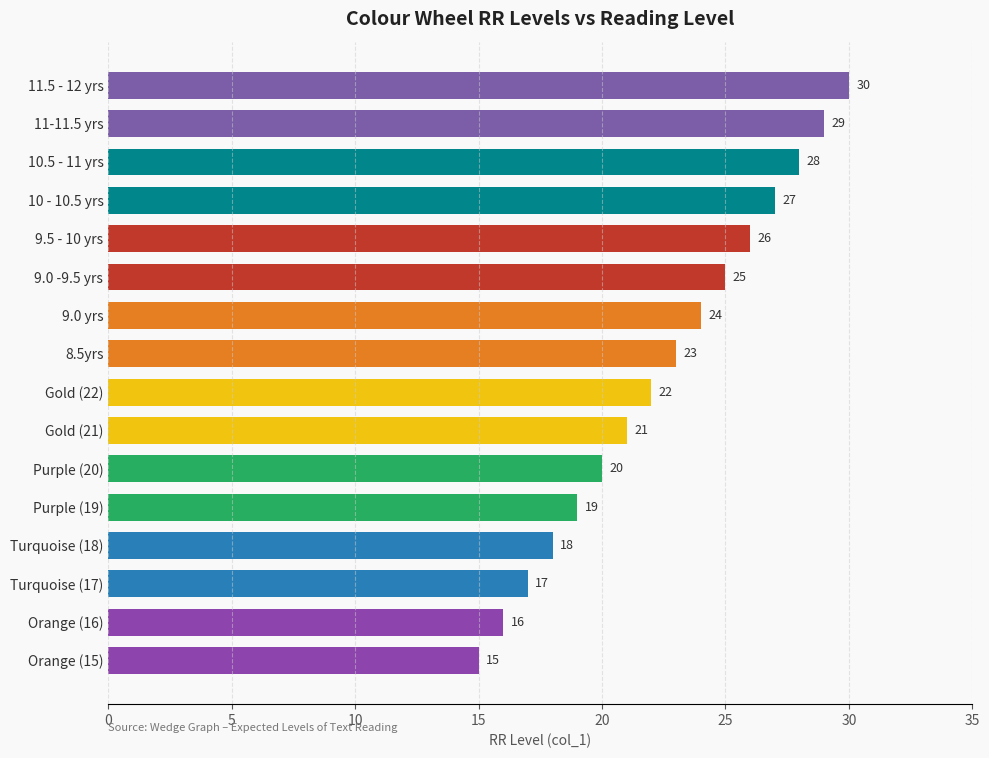

What is the smallest value displayed?

15